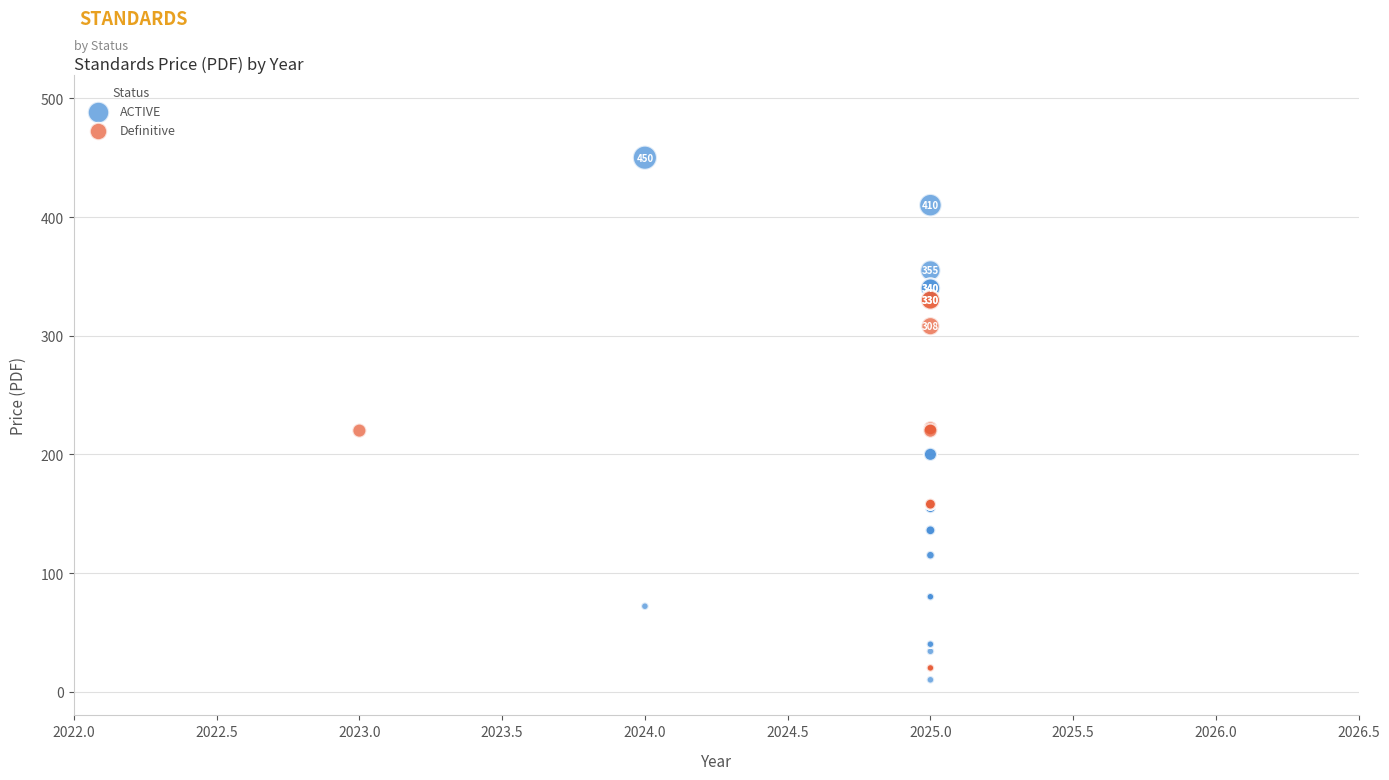

Which series reaches the maximum Y coordinate?

ACTIVE